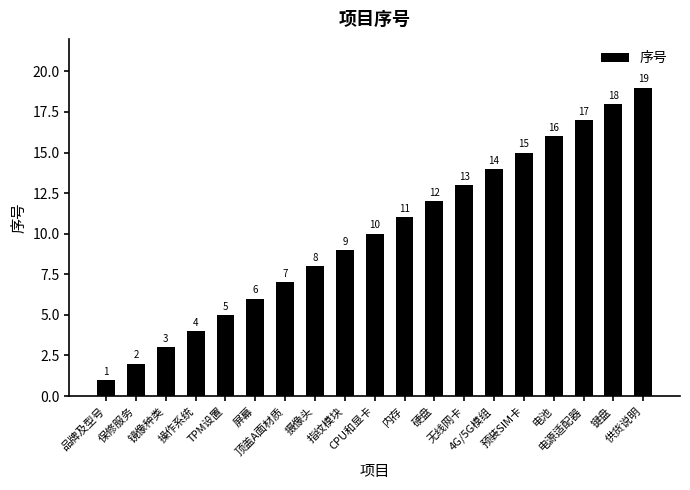

Reading right to left, what are all the values shown in this chart?

19	18	17	16	15	14	13	12	11	10	9	8	7	6	5	4	3	2	1